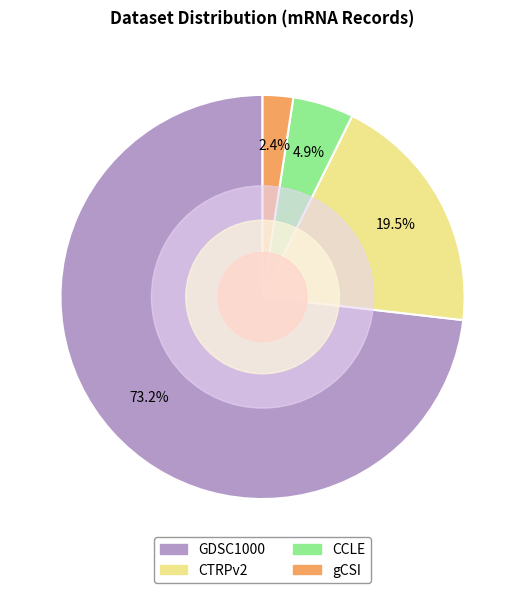

How many segments does this pie chart have?

4